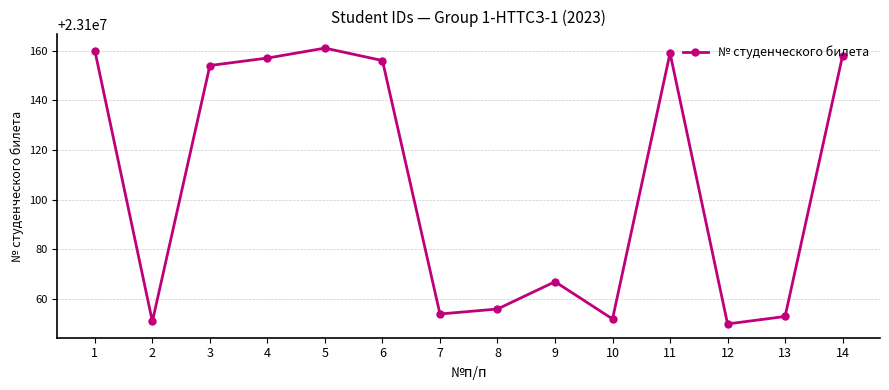

What is the maximum value shown in the chart?

23100161